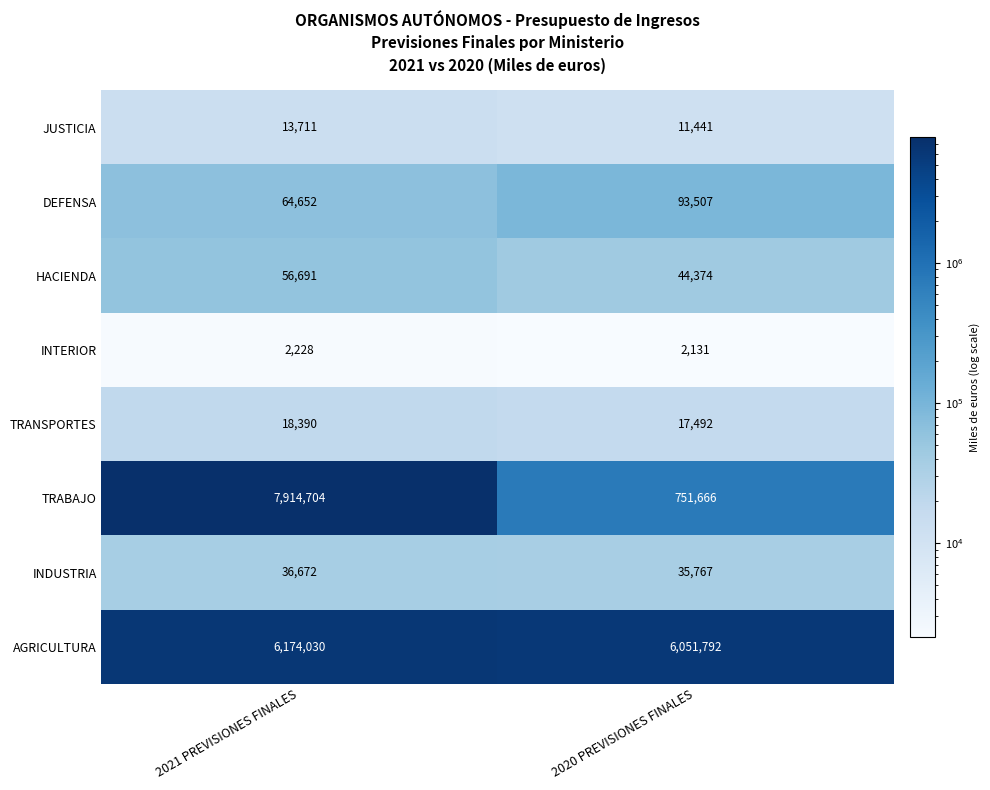

The INDUSTRIA series shows 36672 at 2021 PREVISIONES FINALES. True or false?

True